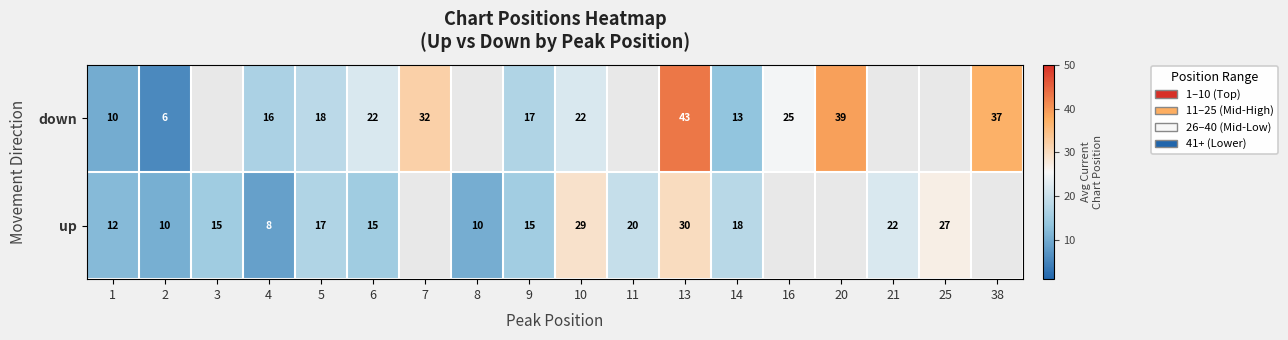

True or false: down has a value of 75 at 13.

False